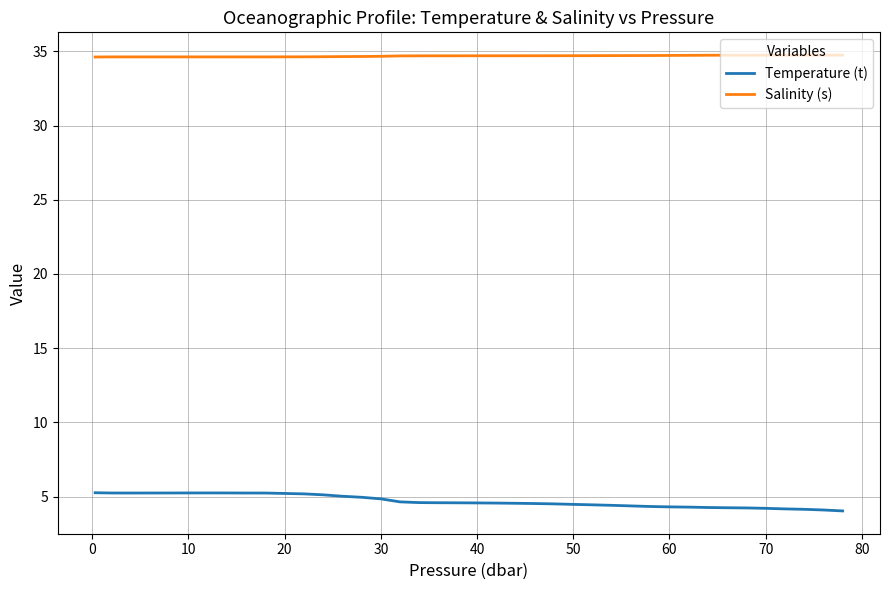

List the series in order of their peak value, highest first.

Salinity (s), Temperature (t)